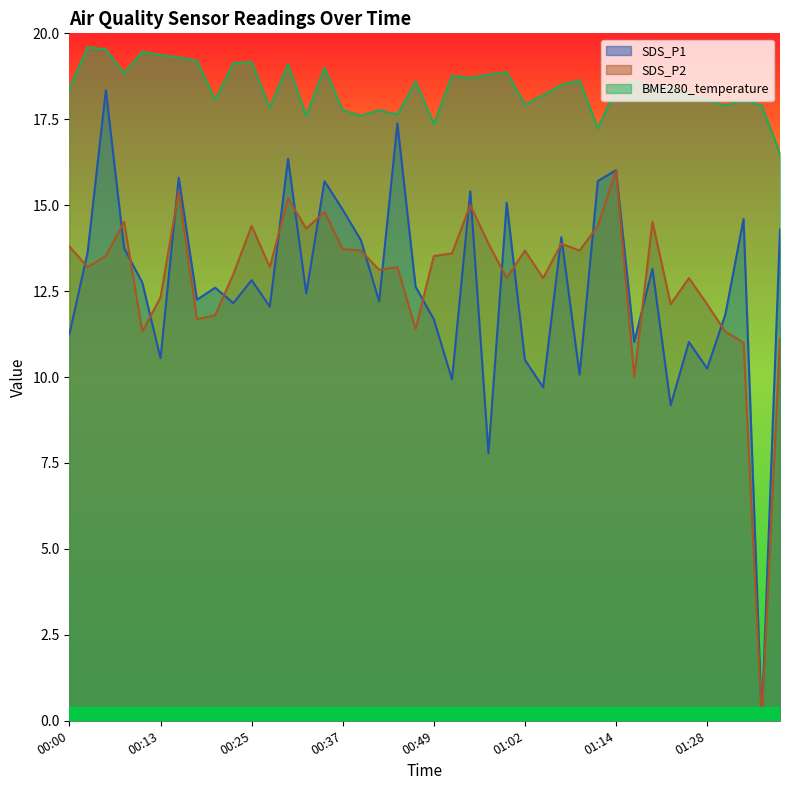

True or false: BME280_temperature and SDS_P2 cross at least once.

False